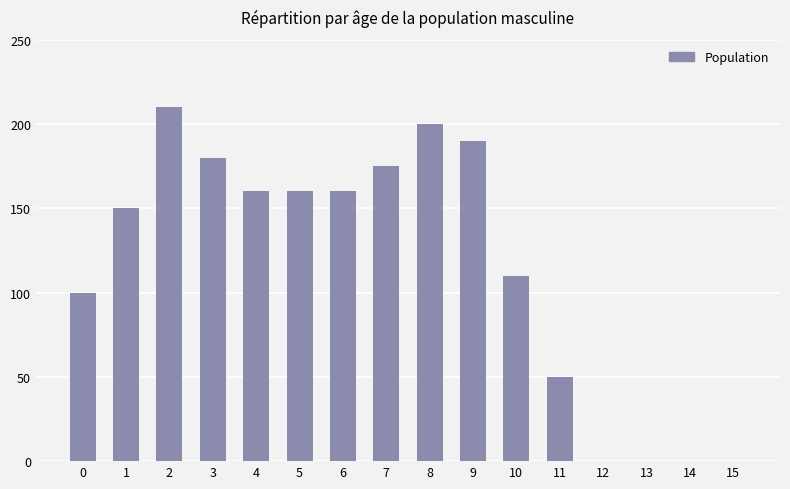

What is the maximum value shown in the chart?

210